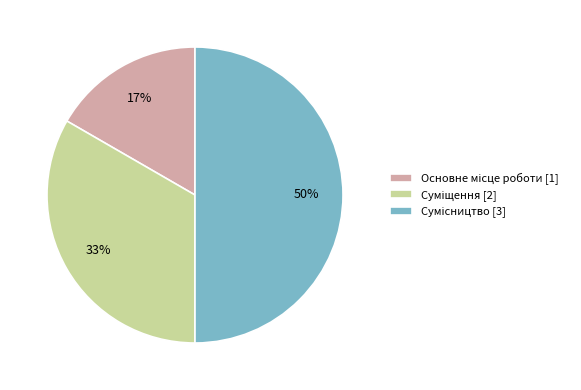

To the nearest percent, what is the difference between the largest and smallest slice percentages?

33%